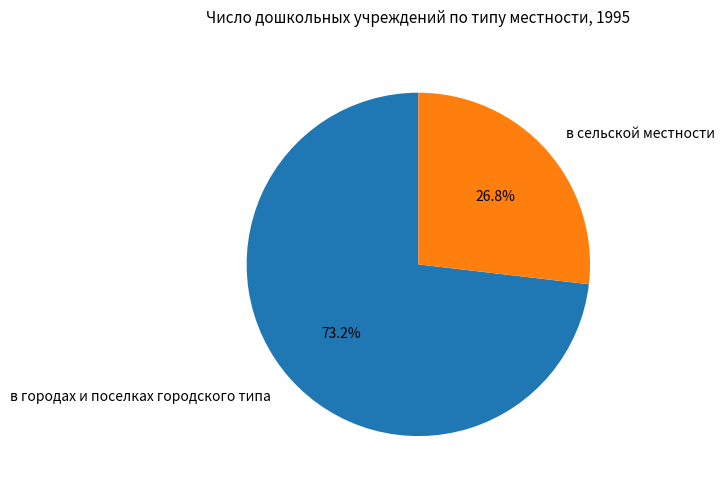

Is there any slice that represents more than half of the pie?

Yes